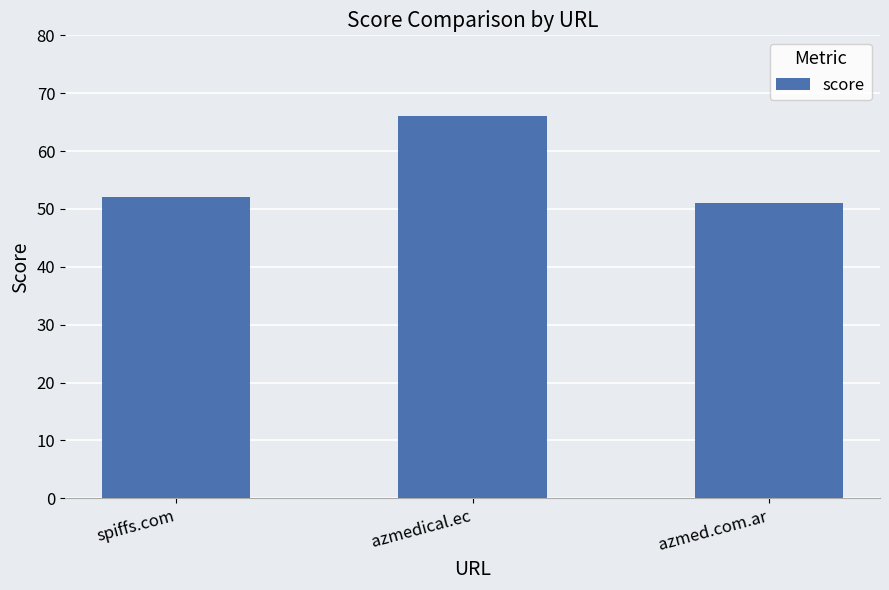

What is the value of the 1st bar from the left?

52